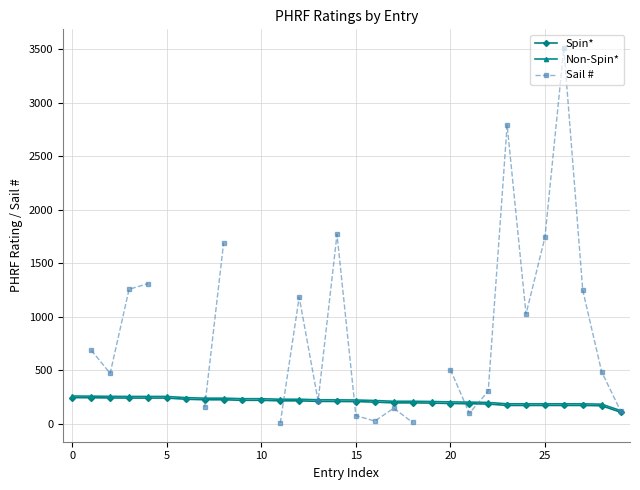

What is the lowest value of the Spin* series?

107